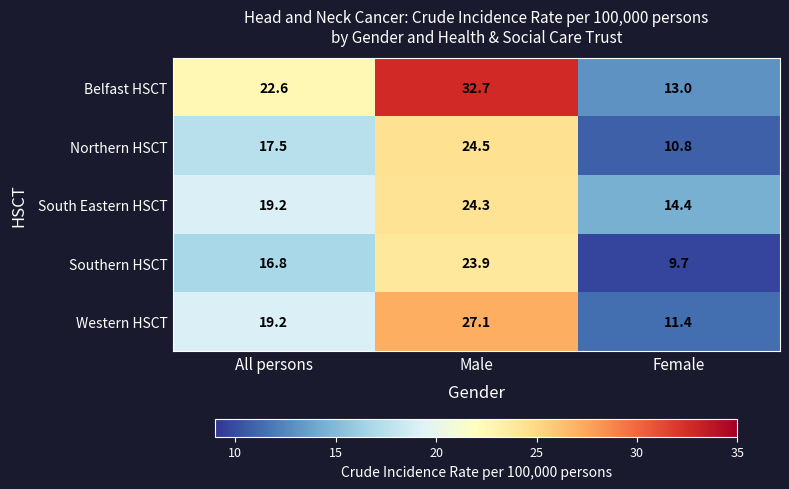

What is the difference between the highest and lowest values at Male?

8.8